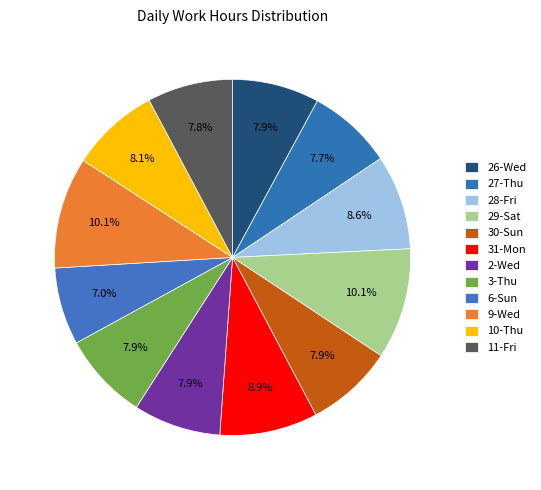

Rank the categories by value from lowest to highest.

6-Sun, 27-Thu, 11-Fri, 26-Wed, 2-Wed, 30-Sun, 3-Thu, 10-Thu, 28-Fri, 31-Mon, 29-Sat, 9-Wed